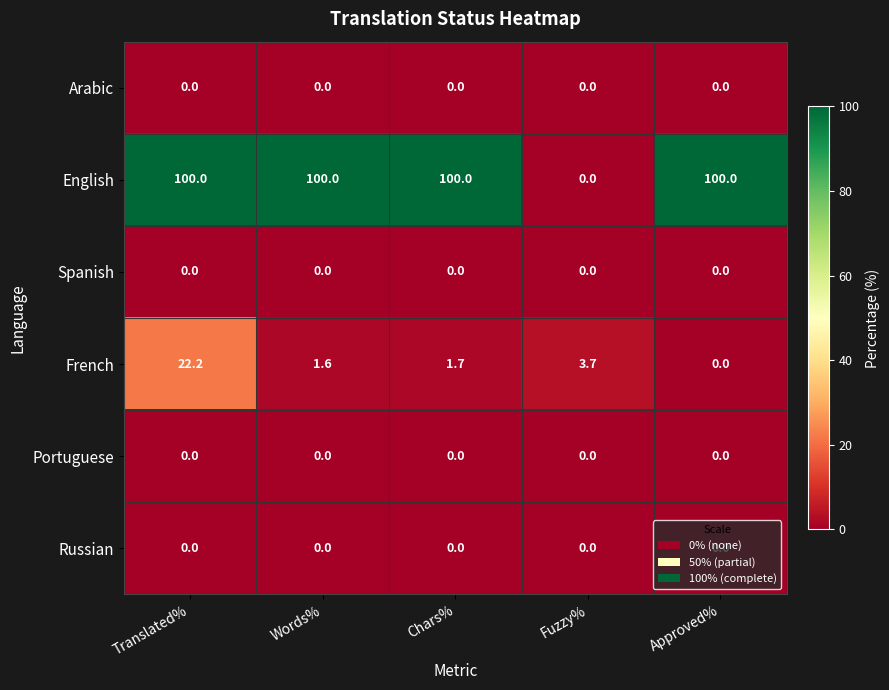

What is the difference between the highest and lowest values at Words%?

100.0